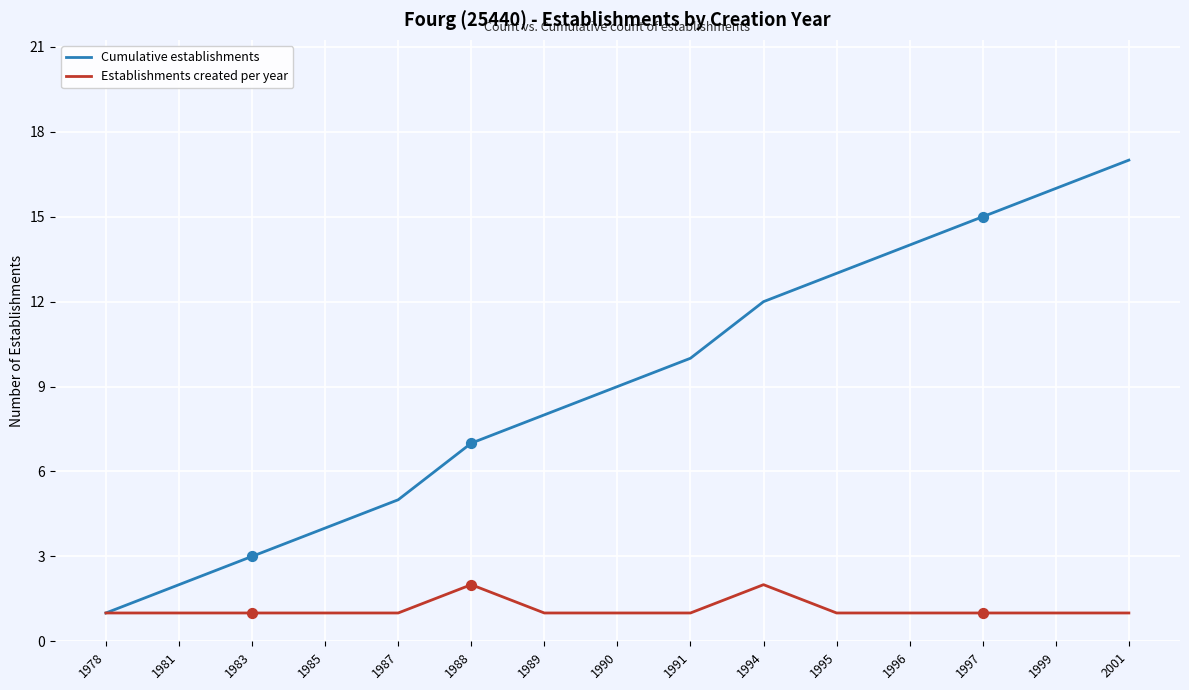

Is the value of Cumulative establishments at 1989 greater than the value of Establishments created per year at 1996?

Yes